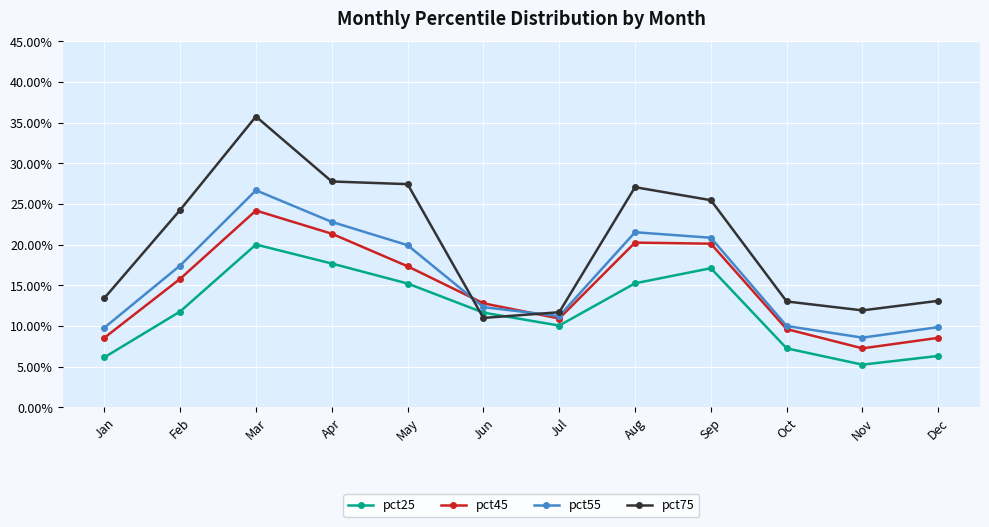

The pct45 series shows 0.1 at Jan. True or false?

False